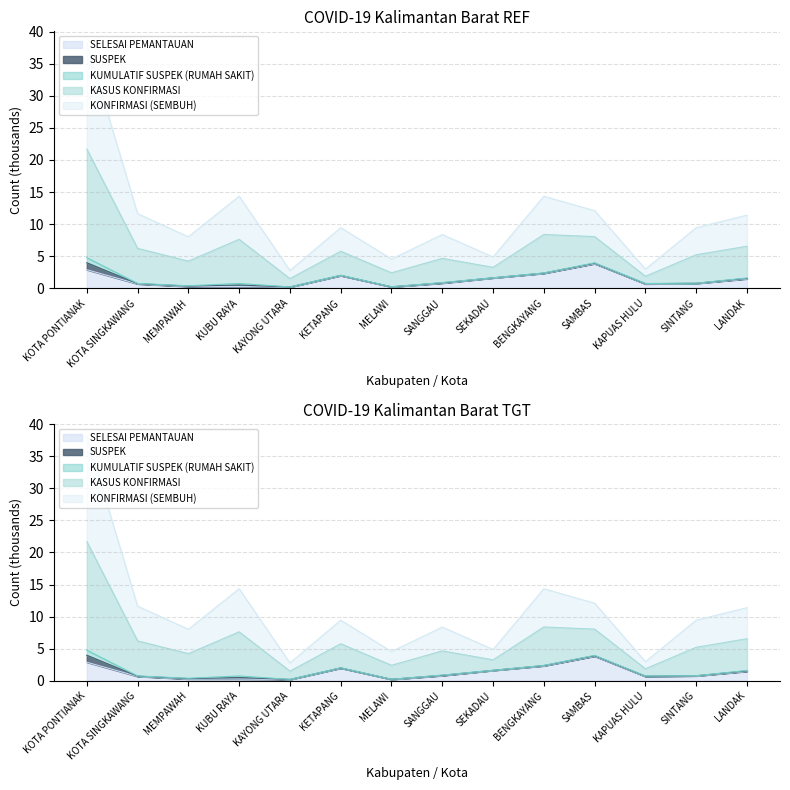

What is the difference between the highest and lowest values at SAMBAS?

8.3